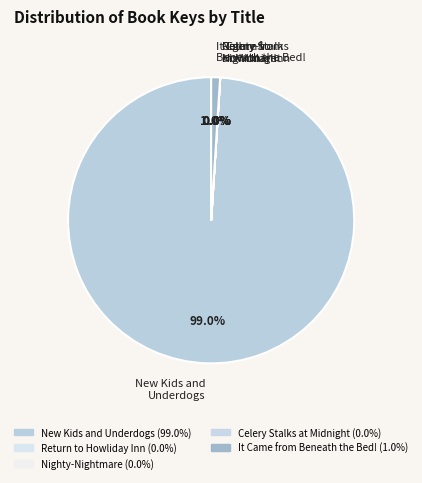

Which slice is the largest?

New Kids and Underdogs